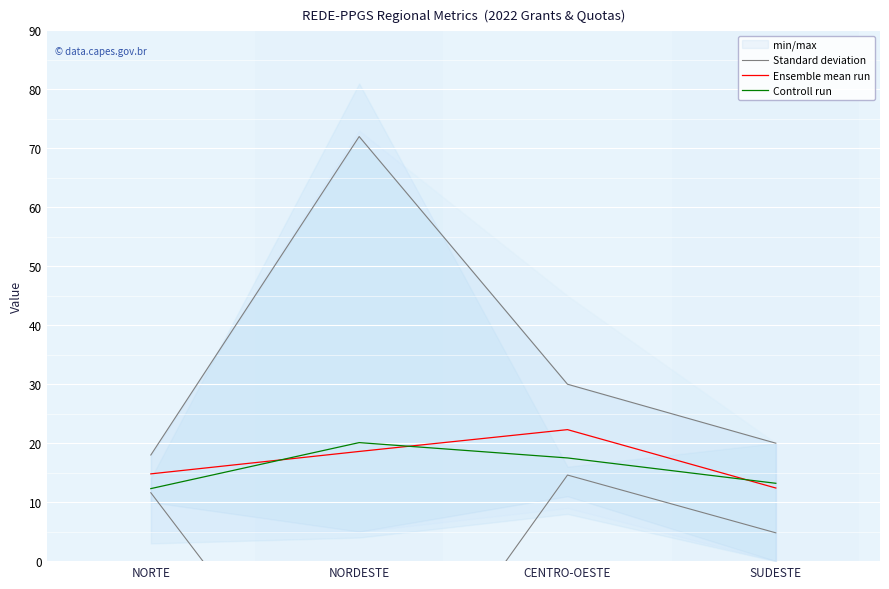

True or false: Ensemble mean run and Standard deviation cross at least once.

False